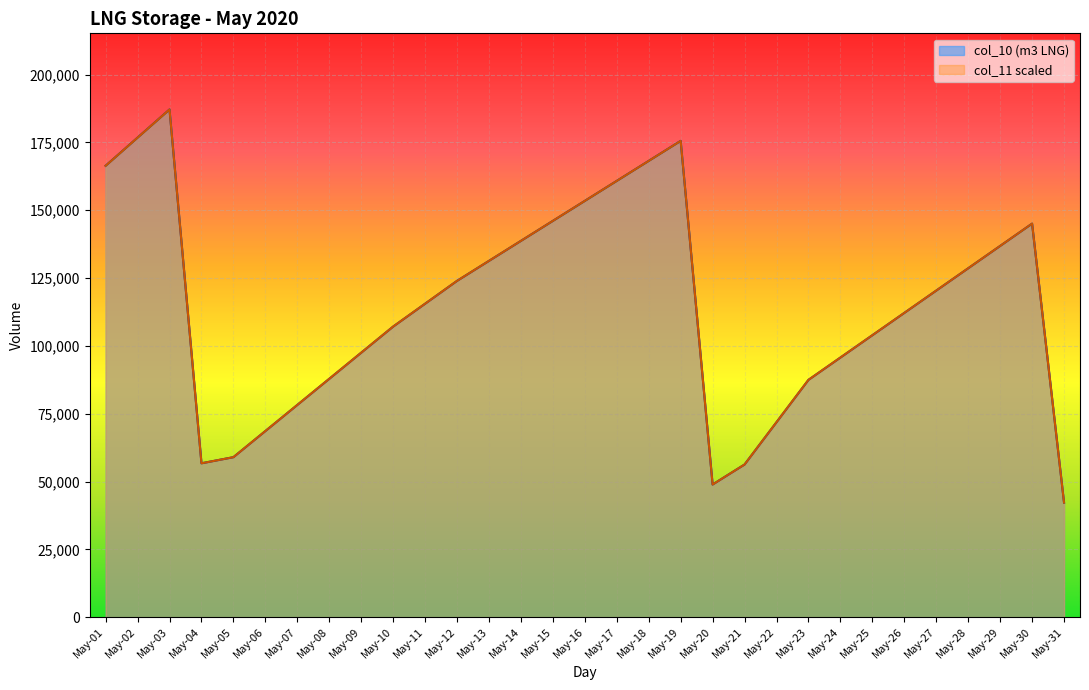

What are all the series names shown in the legend?

col_10 (m3 LNG), col_11 scaled